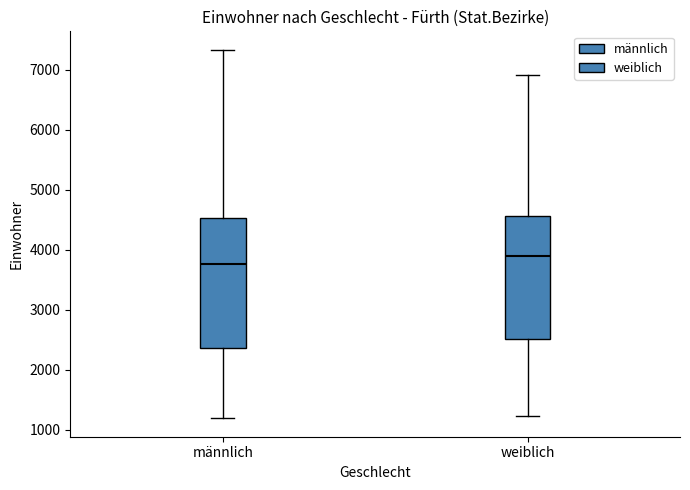

Which box's median line is the lowest?

männlich